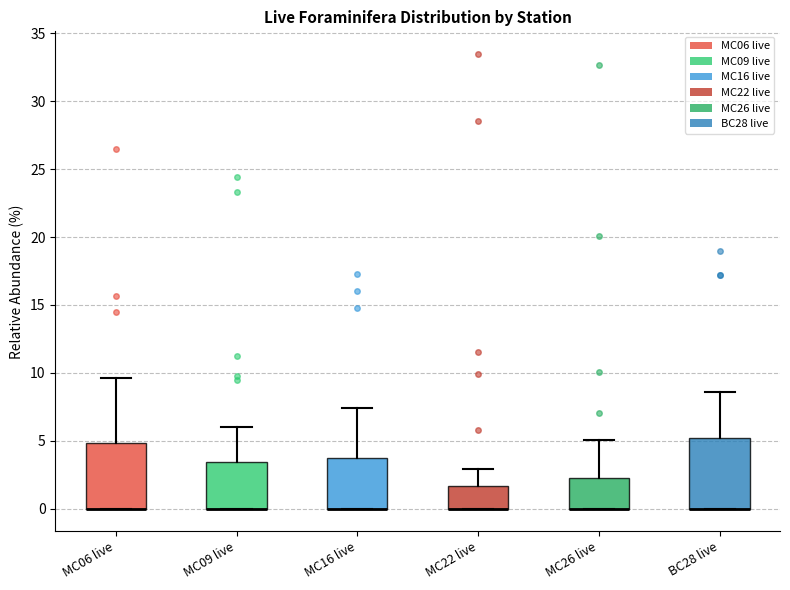

Reading left to right, transcribe this box plot: for each box, give where its median line is, the range the box spans, and where its two whiskers end, as read against the y-axis. The values are not printed on the chart, so give them approximately, as read against the axis.

MC06 live: median 0.0 (drawn on the box's lower edge), box 0.0 to 5.0, whiskers 0.0 to 9.5
MC09 live: median 0.0 (drawn on the box's lower edge), box 0.0 to 3.5, whiskers 0.0 to 6.0
MC16 live: median 0.0 (drawn on the box's lower edge), box 0.0 to 3.5, whiskers 0.0 to 7.5
MC22 live: median 0.0 (drawn on the box's lower edge), box 0.0 to 1.5, whiskers 0.0 to 3.0
MC26 live: median 0.0 (drawn on the box's lower edge), box 0.0 to 2.5, whiskers 0.0 to 5.0
BC28 live: median 0.0 (drawn on the box's lower edge), box 0.0 to 5.0, whiskers 0.0 to 8.5